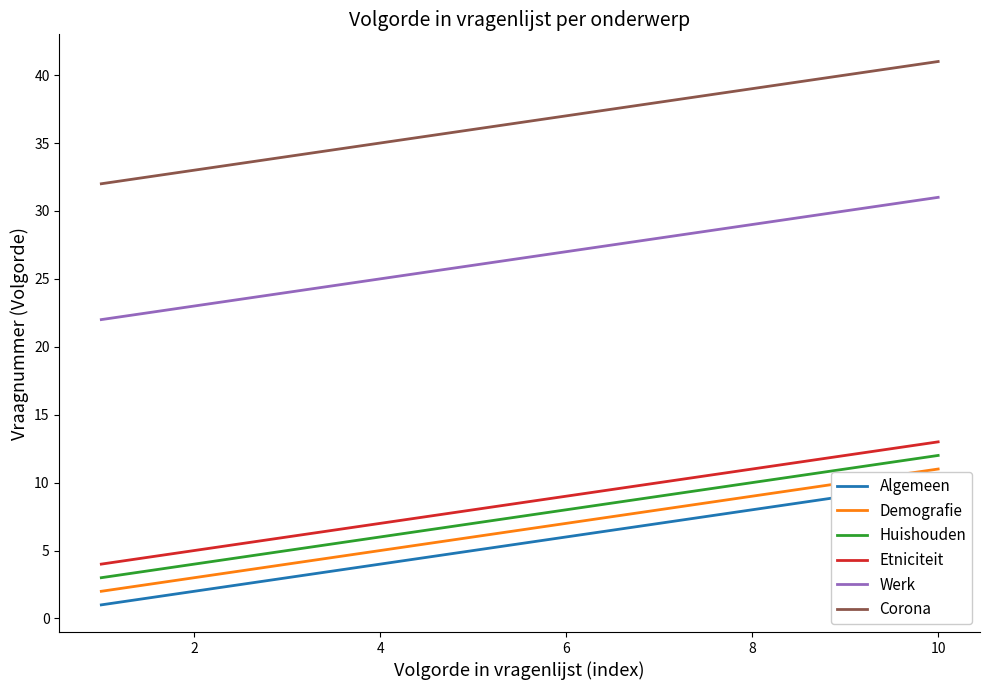

Which series has the widest spread of values?

Algemeen